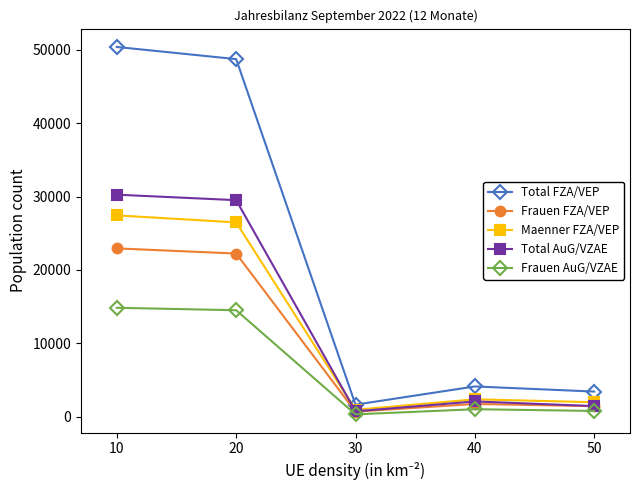

Which series has the largest range (max minus min)?

Total FZA/VEP